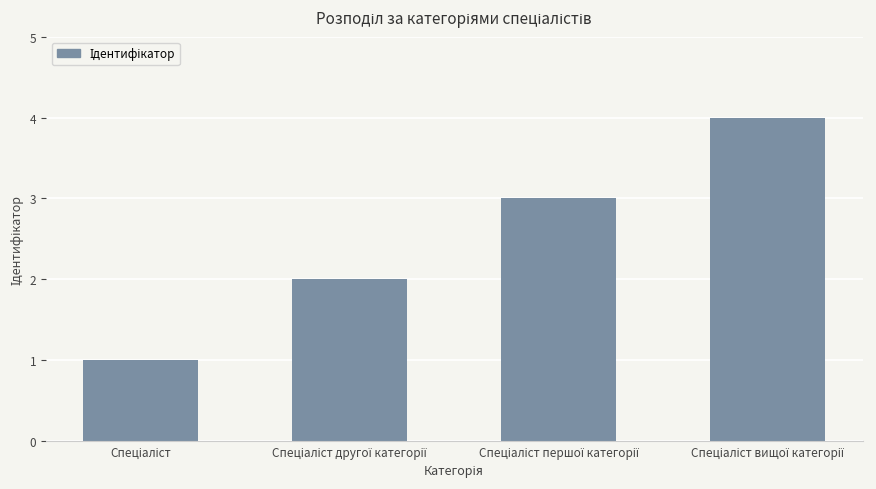

What is the maximum value shown in the chart?

4